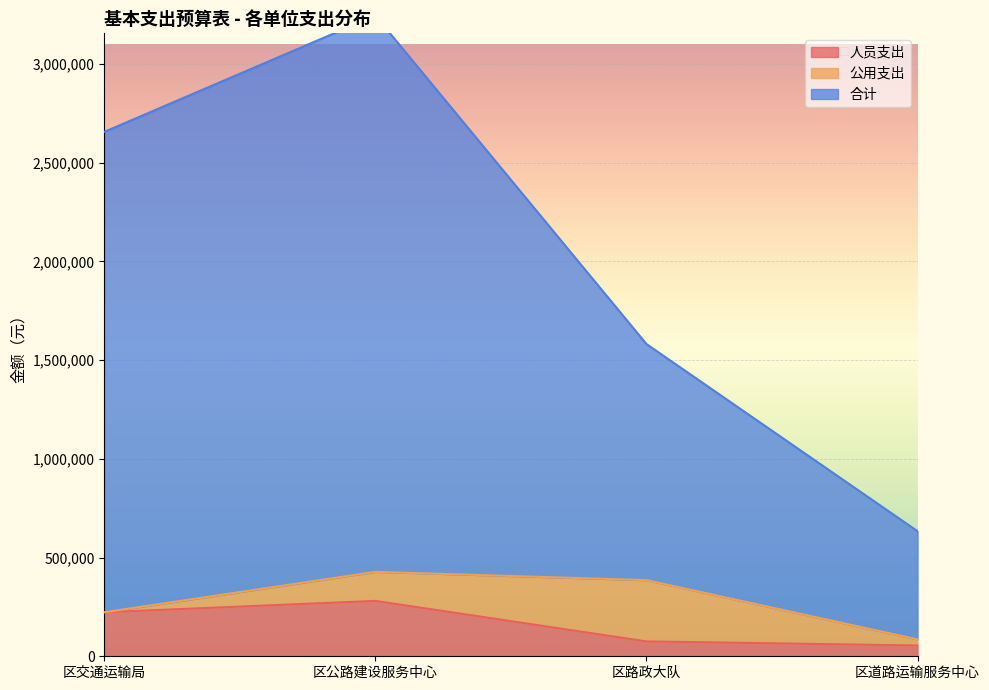

True or false: 合计 and 人员支出 intersect in this chart.

False